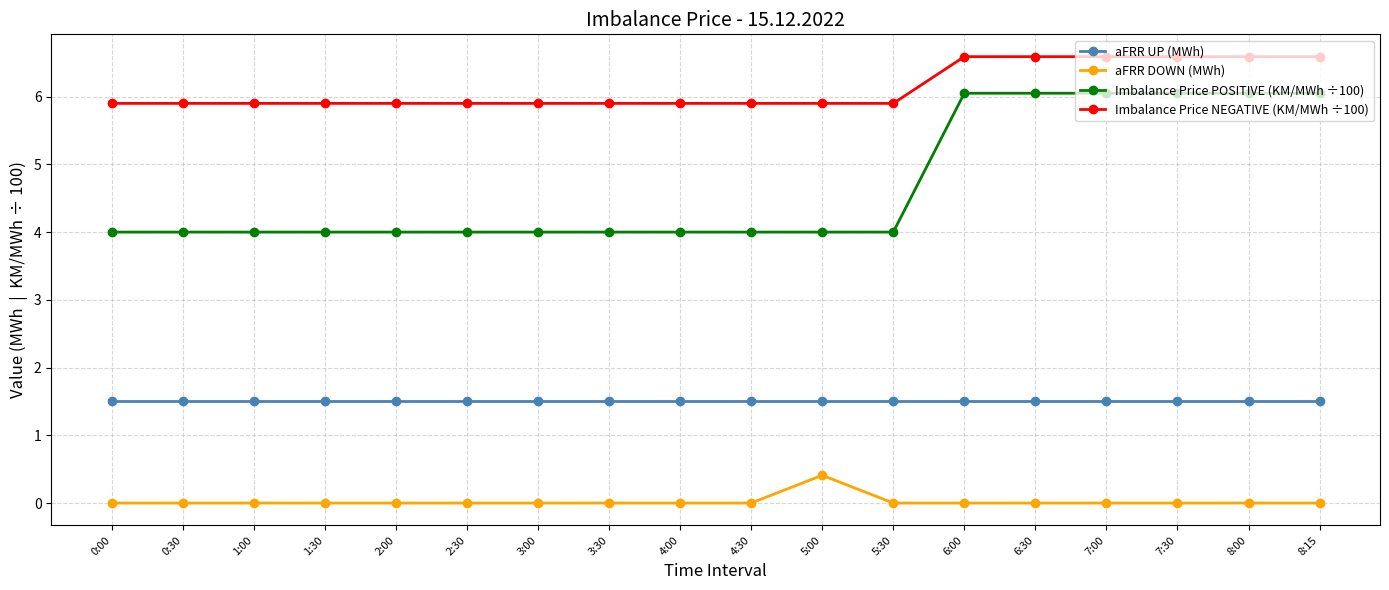

Rank the series by their maximum value, from highest to lowest.

Imbalance Price NEGATIVE (KM/MWh ÷100), Imbalance Price POSITIVE (KM/MWh ÷100), aFRR UP (MWh), aFRR DOWN (MWh)